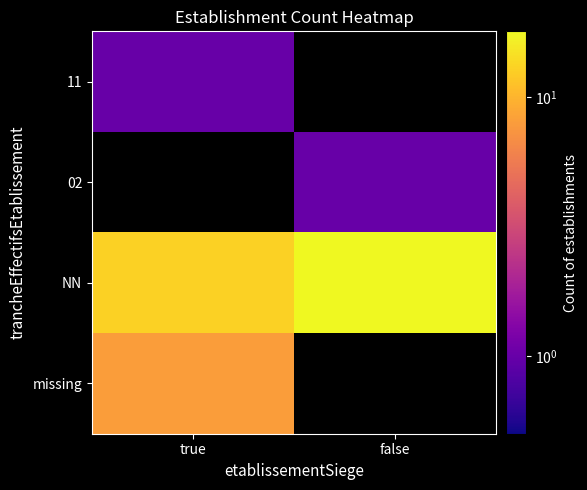

At which label is 11 closest to 1?

true